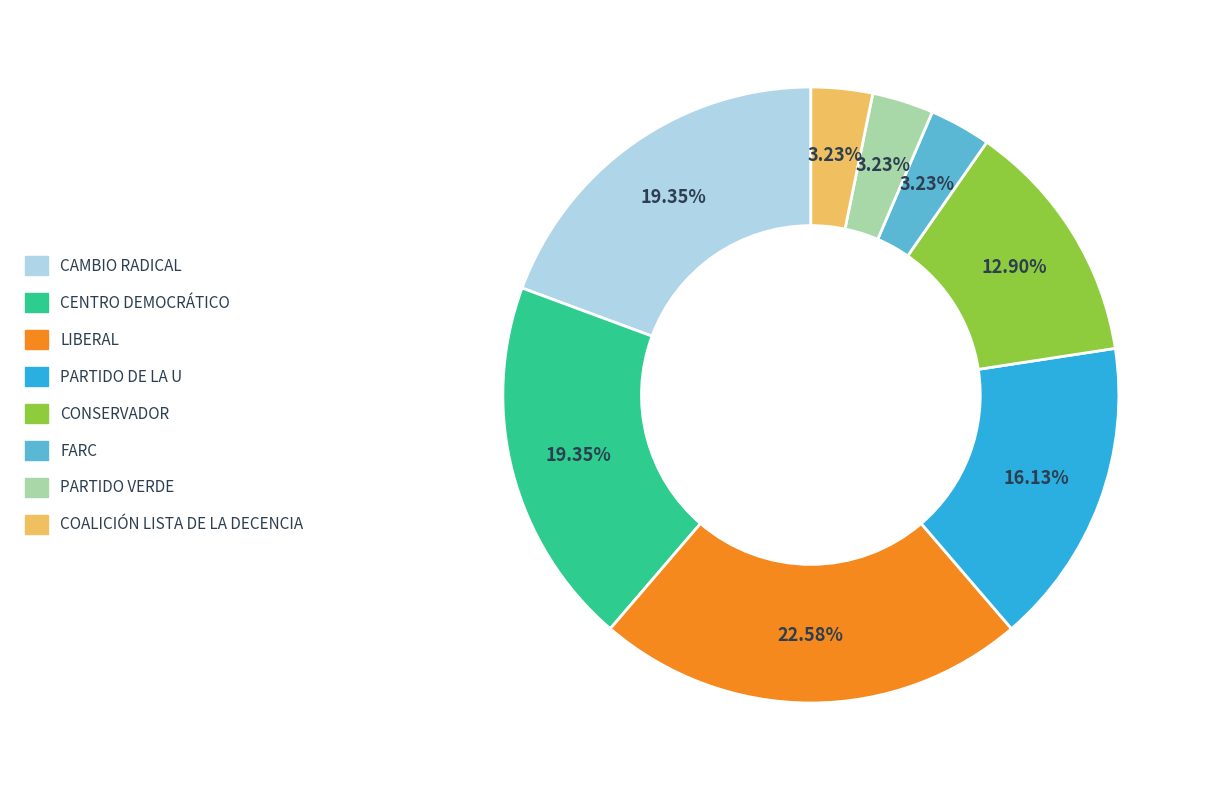

To the nearest percent, what is the average slice percentage?

12%